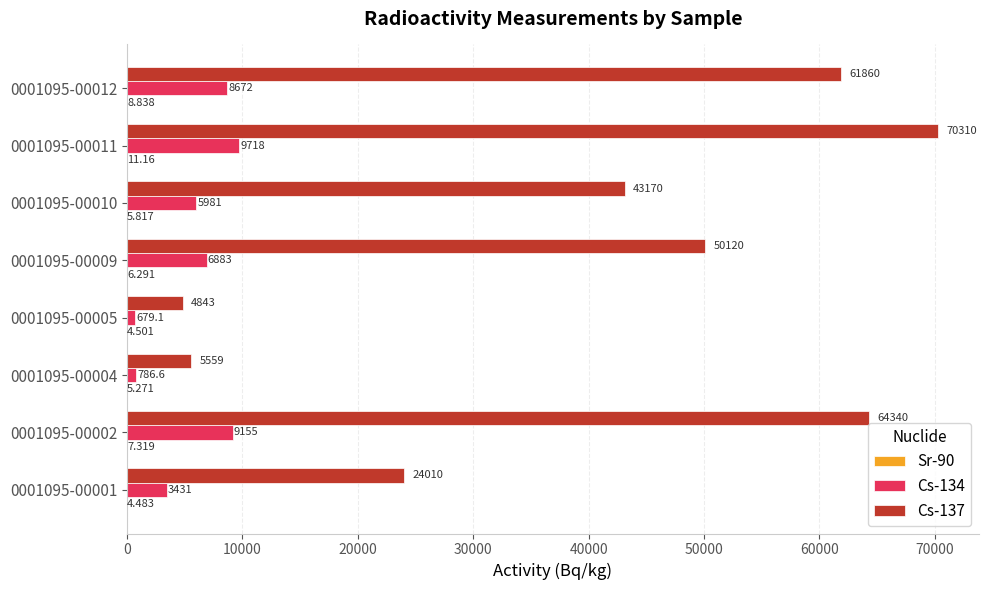

What is the difference between the maximum and minimum values in the Cs-137 series?

65467.0